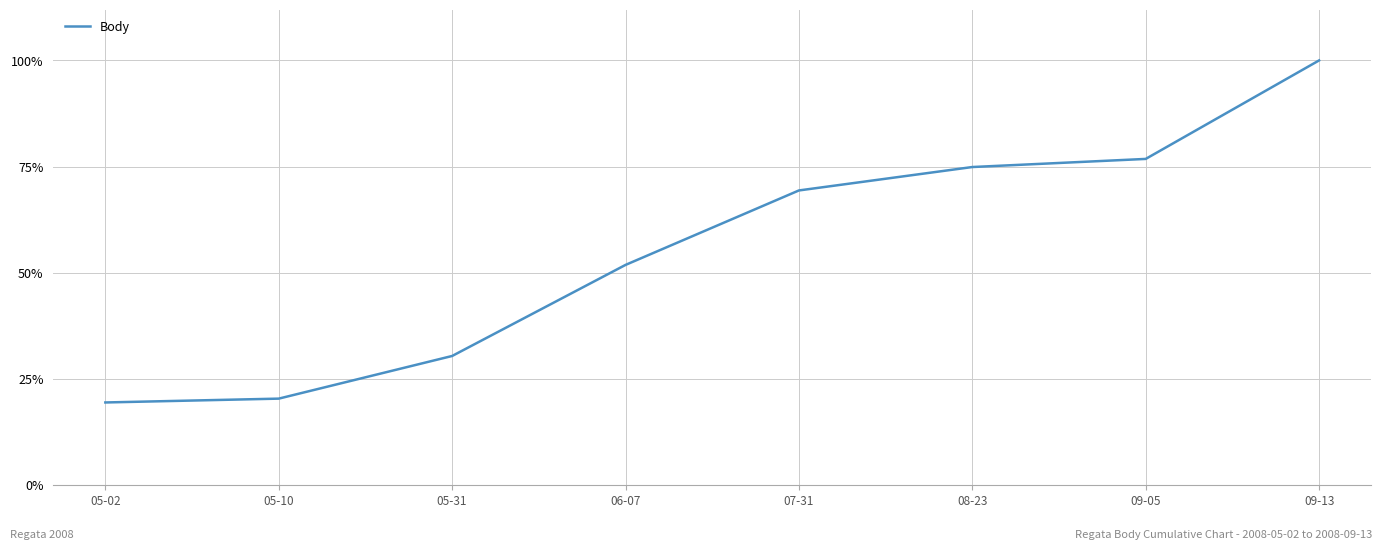

What is the change in value from 05-31 to 07-31?

+39.0